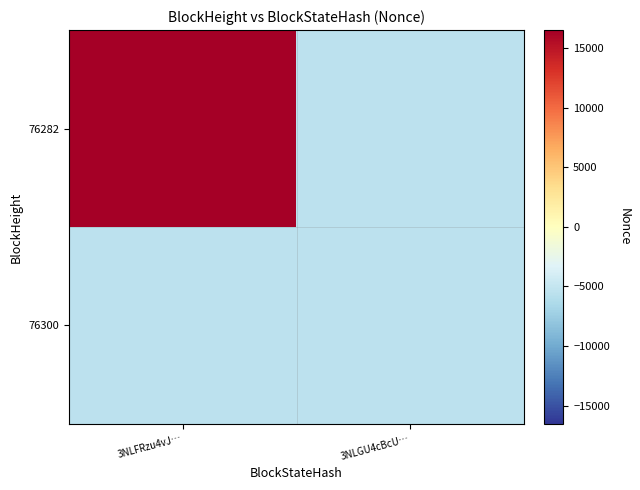

Which label corresponds to the largest value in the chart?

3NLFRzu4vJ…